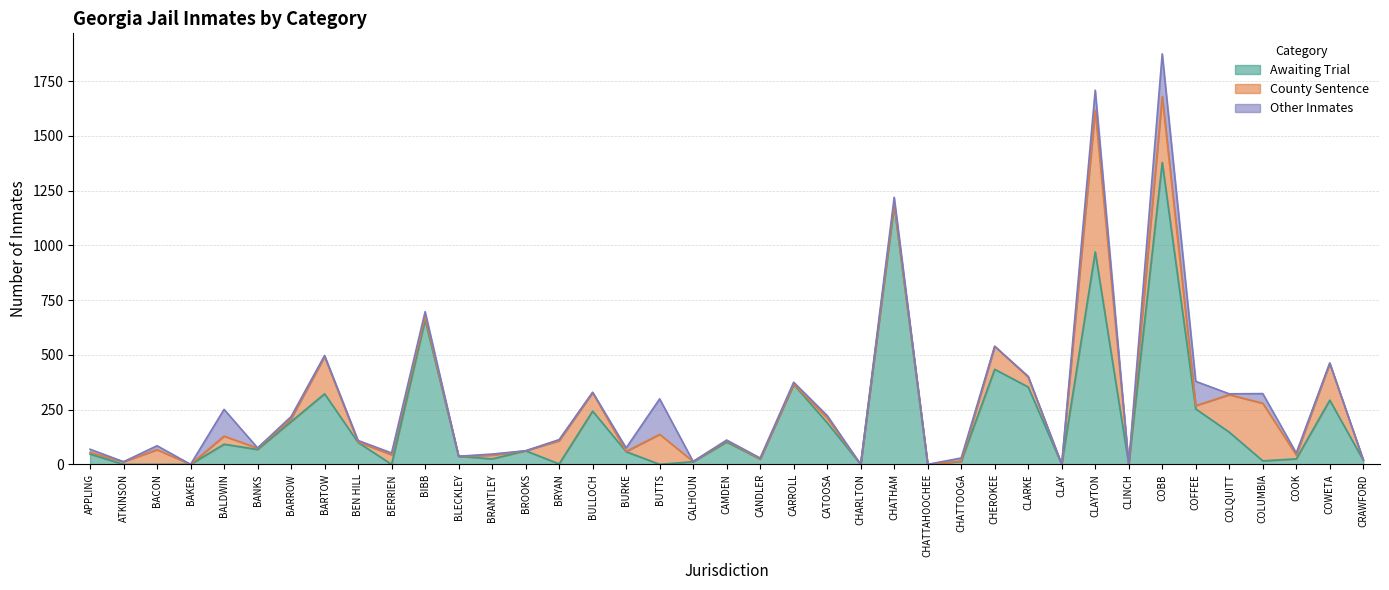

What is the average value of the County Sentence series?

64